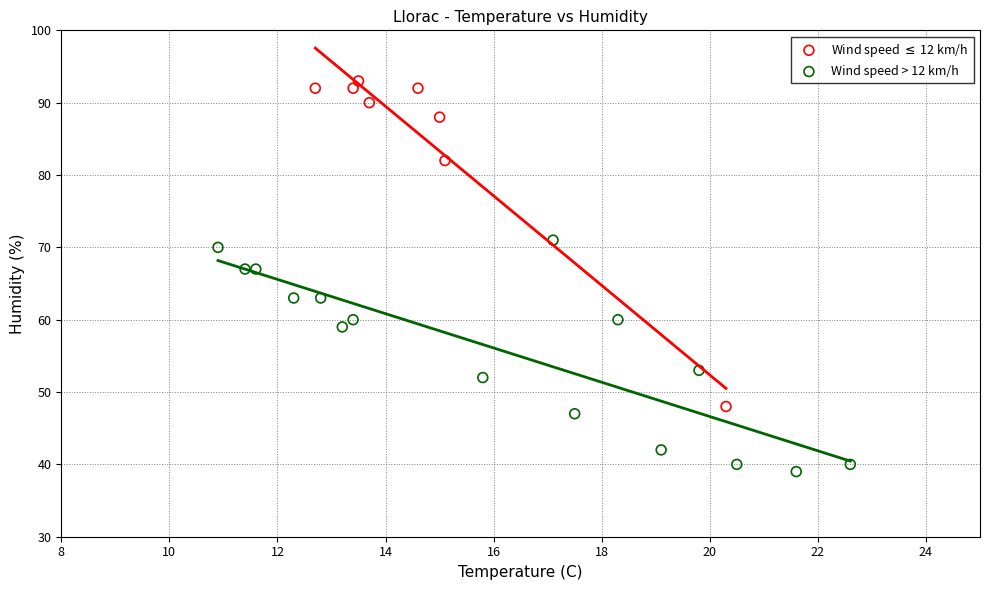

Which series contains the highest Y value?

Wind speed $\leq$ 12 km/h